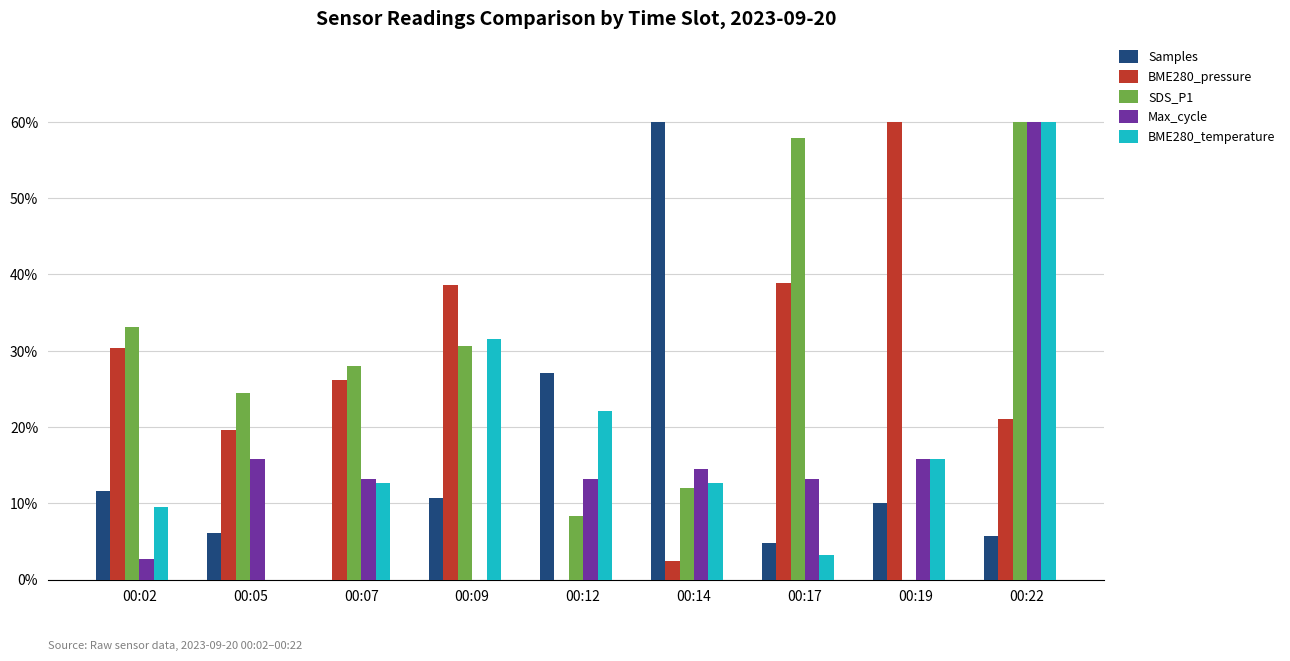

Count the number of data series in this chart.

5